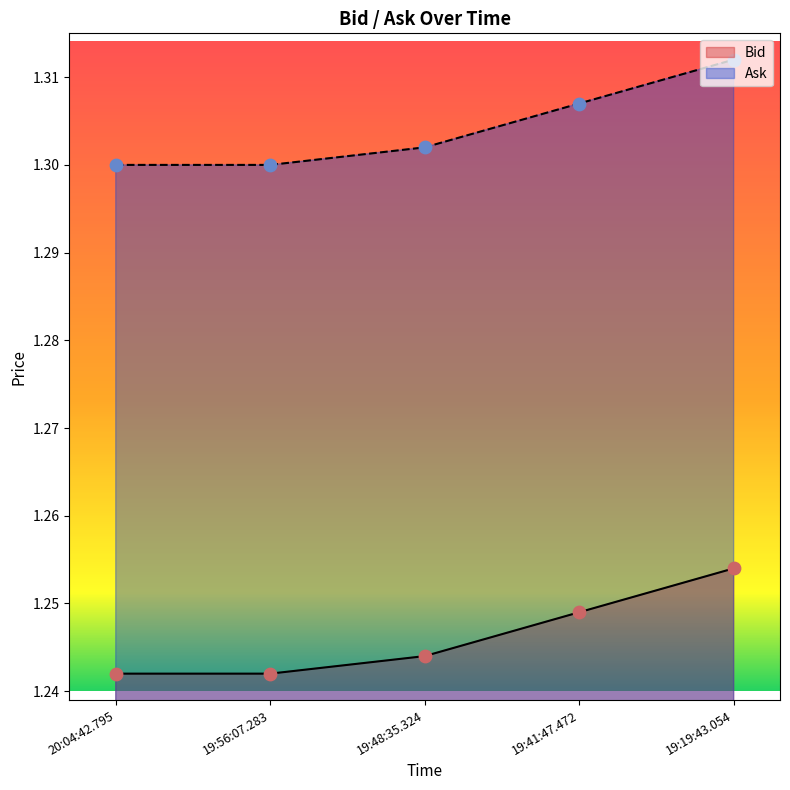

What are all the series names shown in the legend?

Bid, Ask